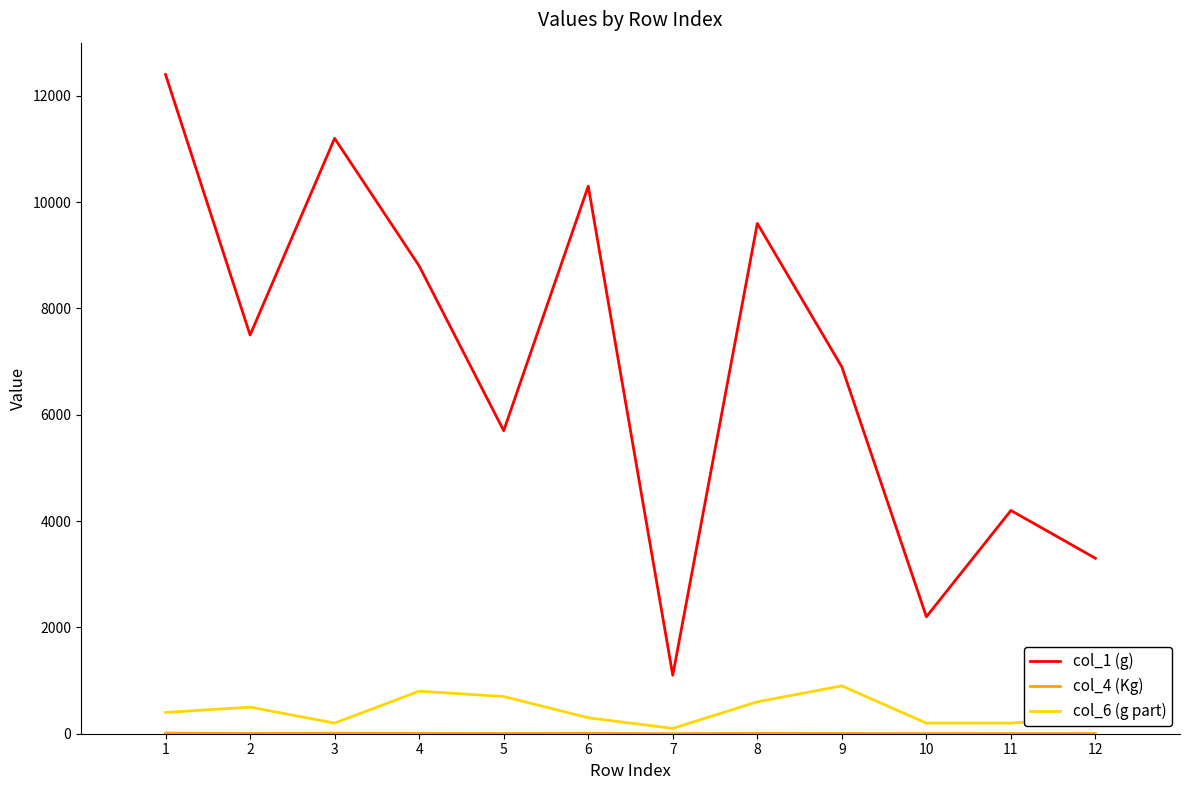

Which series has the widest spread of values?

col_1 (g)